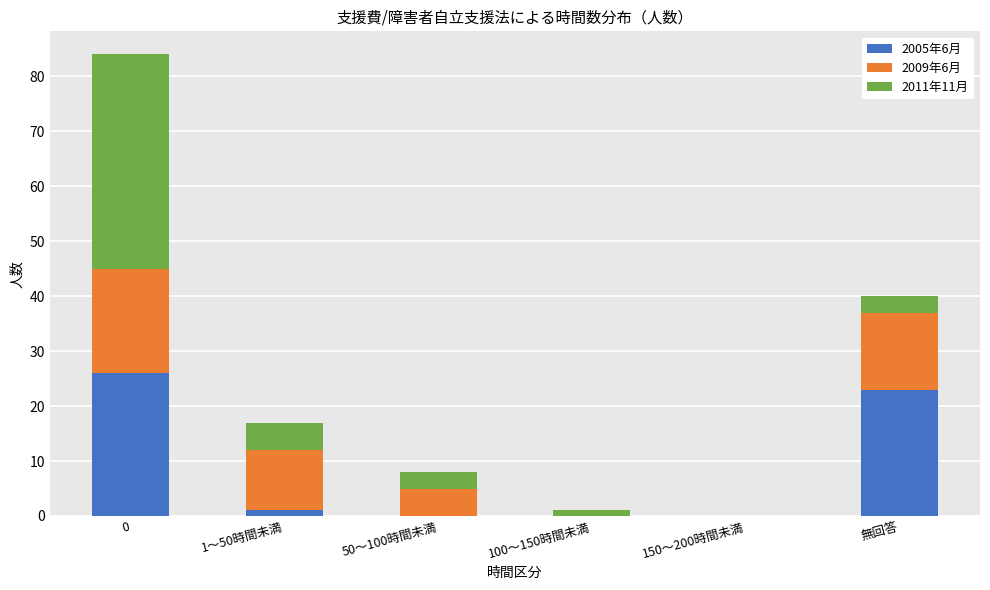

True or false: 2005年6月 has a value of 14 at 100～150時間未満.

False